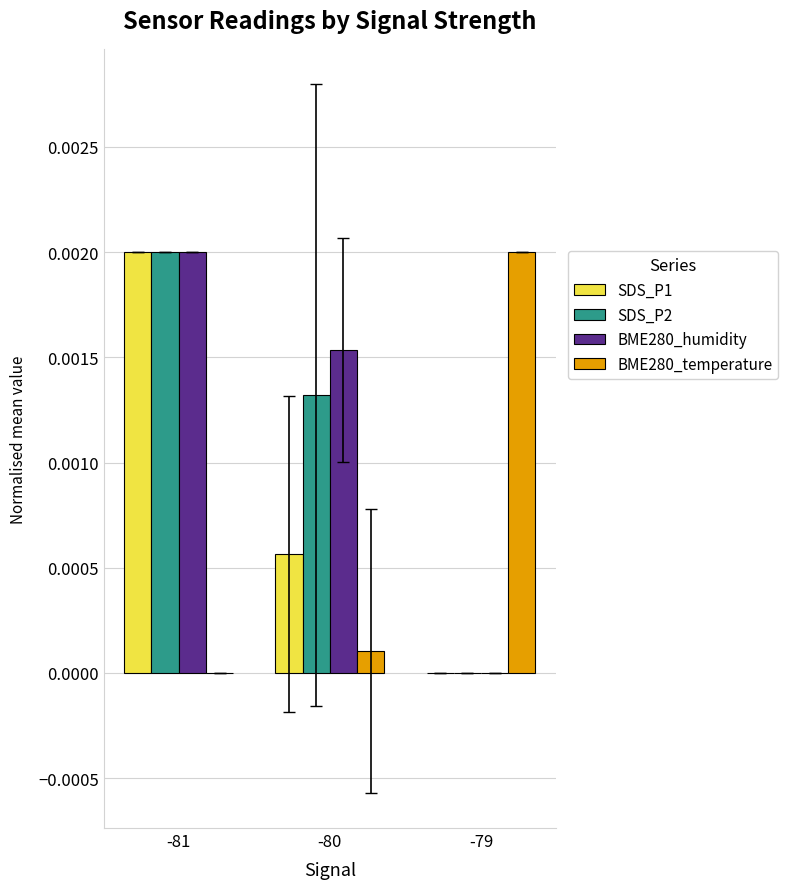

Are the bars horizontal?

No